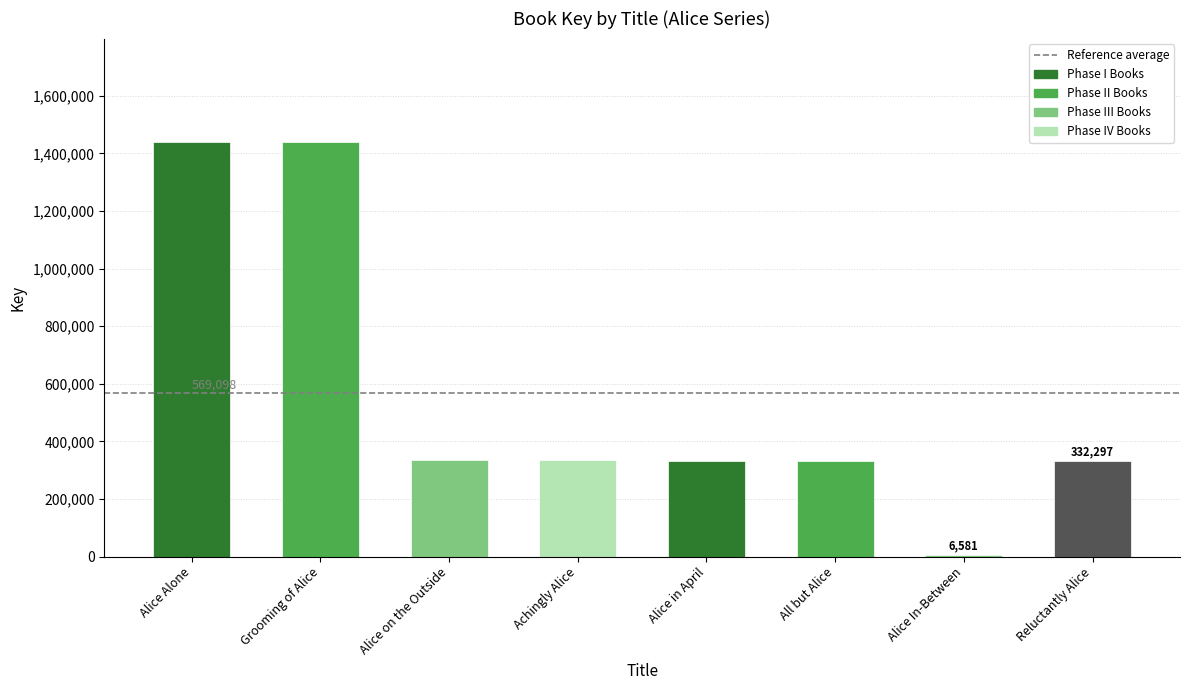

Approximately how many times larger is the value at Grooming of Alice compared to Alice In-Between?

218.6